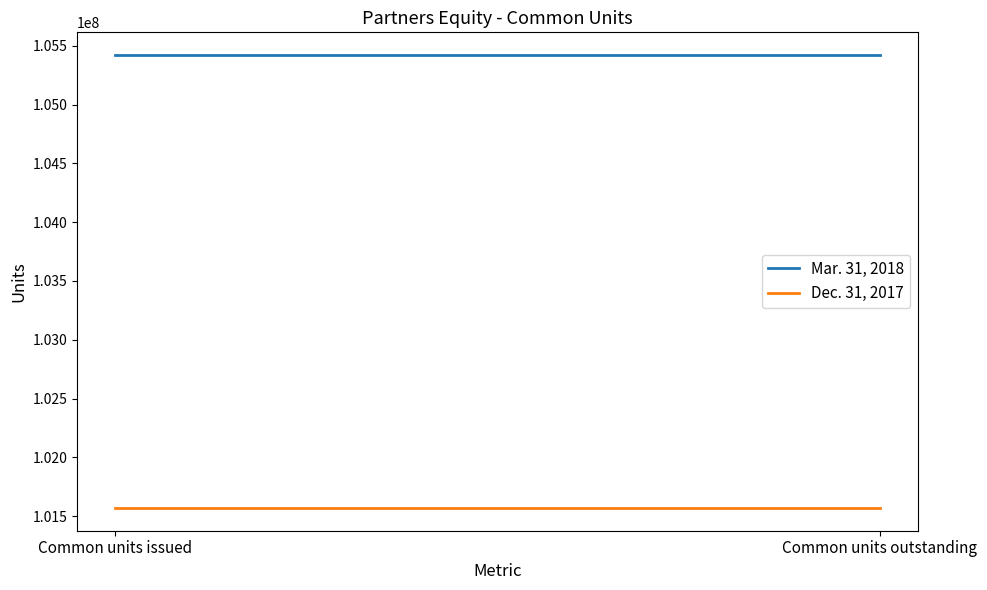

The value of Dec. 31, 2017 at Common units issued is 154552573. True or false?

False